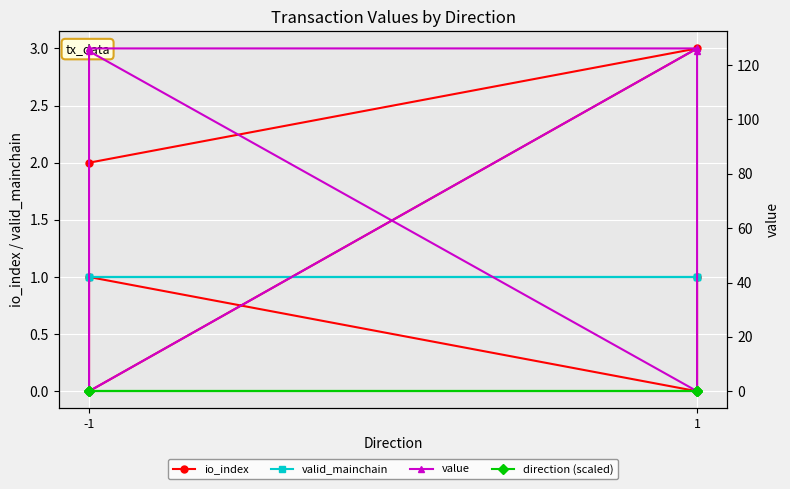

True or false: valid_mainchain and value intersect in this chart.

True